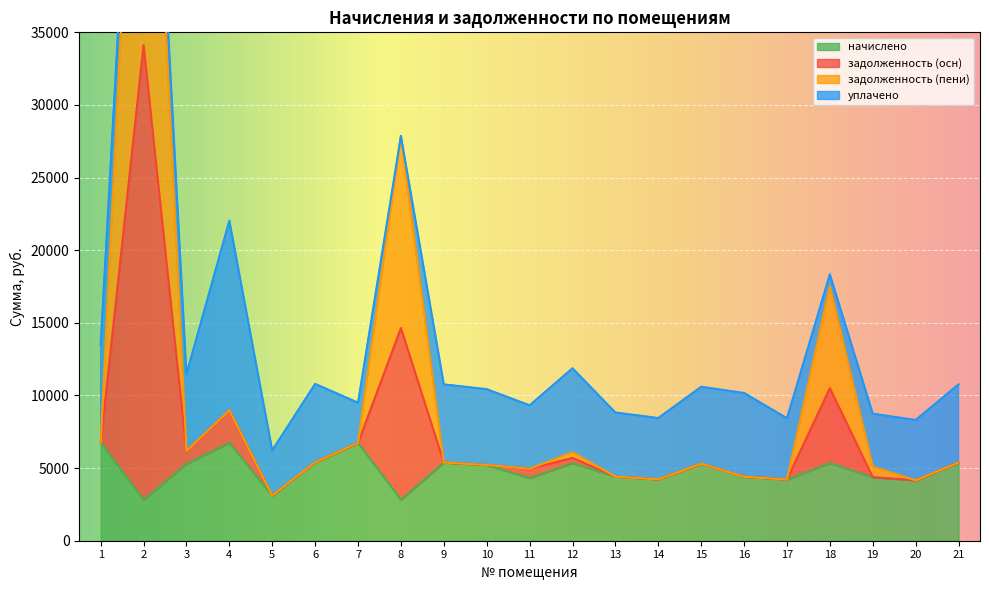

List the labels in order of задолженность (осн) value, smallest first.

5, 20, 17, 14, 16, 13, 11, 19, 10, 15, 9, 21, 6, 12, 3, 7, 1, 4, 18, 8, 2